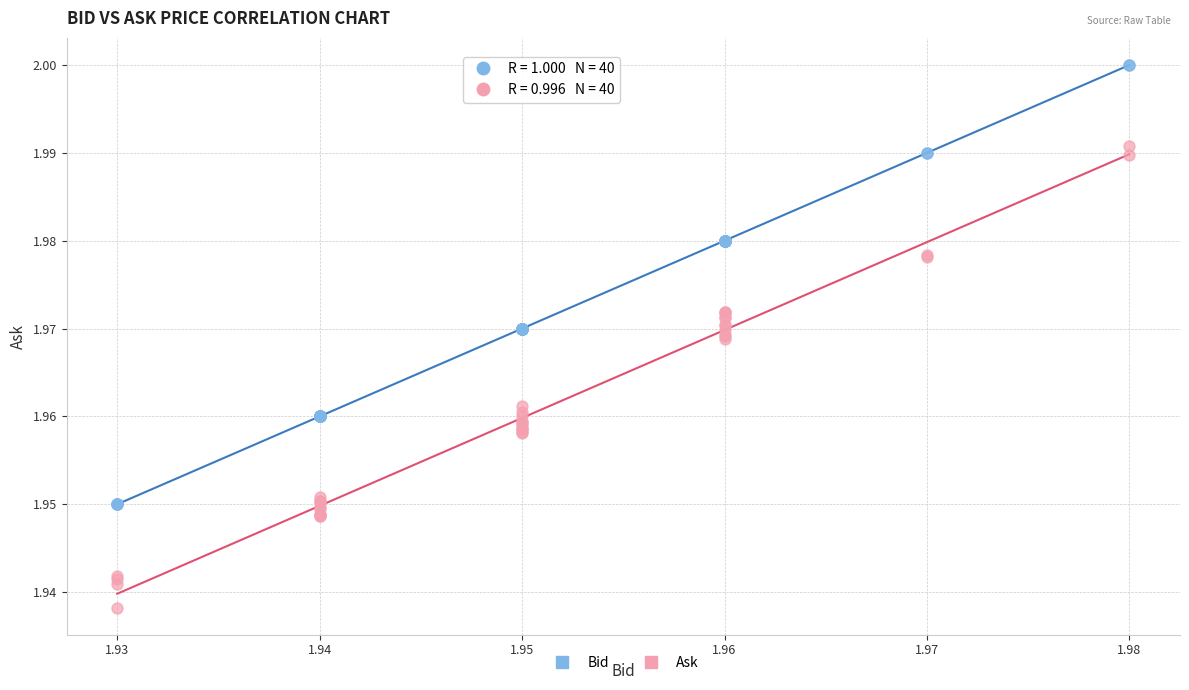

Which series reaches the minimum Y coordinate?

Ask